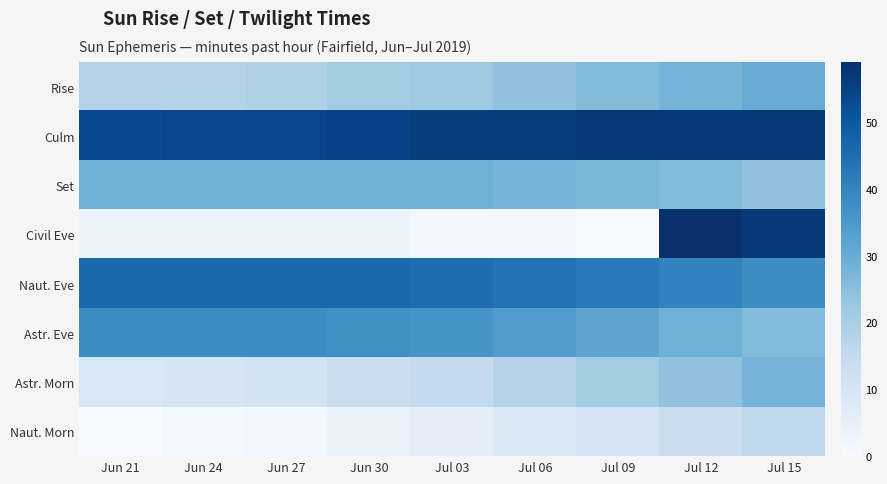

Reading left to right, transcribe all the data shown in this chart.

Rise: Jun 21=18	Jun 24=18	Jun 27=19	Jun 30=21	Jul 03=22	Jul 06=24	Jul 09=26	Jul 12=28	Jul 15=30
Culm: Jun 21=53	Jun 24=54	Jun 27=54	Jun 30=55	Jul 03=56	Jul 06=56	Jul 09=57	Jul 12=57	Jul 15=57
Set: Jun 21=29	Jun 24=29	Jun 27=29	Jun 30=29	Jul 03=29	Jul 06=28	Jul 09=27	Jul 12=26	Jul 15=24
Civil Eve: Jun 21=3	Jun 24=3	Jun 27=3	Jun 30=3	Jul 03=2	Jul 06=2	Jul 09=0	Jul 12=59	Jul 15=57
Naut. Eve: Jun 21=46	Jun 24=46	Jun 27=46	Jun 30=46	Jul 03=45	Jul 06=44	Jul 09=42	Jul 12=40	Jul 15=38
Astr. Eve: Jun 21=38	Jun 24=38	Jun 27=38	Jun 30=37	Jul 03=36	Jul 06=34	Jul 09=32	Jul 12=29	Jul 15=26
Astr. Morn: Jun 21=9	Jun 24=10	Jun 27=11	Jun 30=13	Jul 03=15	Jul 06=18	Jul 09=21	Jul 12=24	Jul 15=28
Naut. Morn: Jun 21=0	Jun 24=1	Jun 27=2	Jun 30=4	Jul 03=6	Jul 06=8	Jul 09=10	Jul 12=13	Jul 15=16